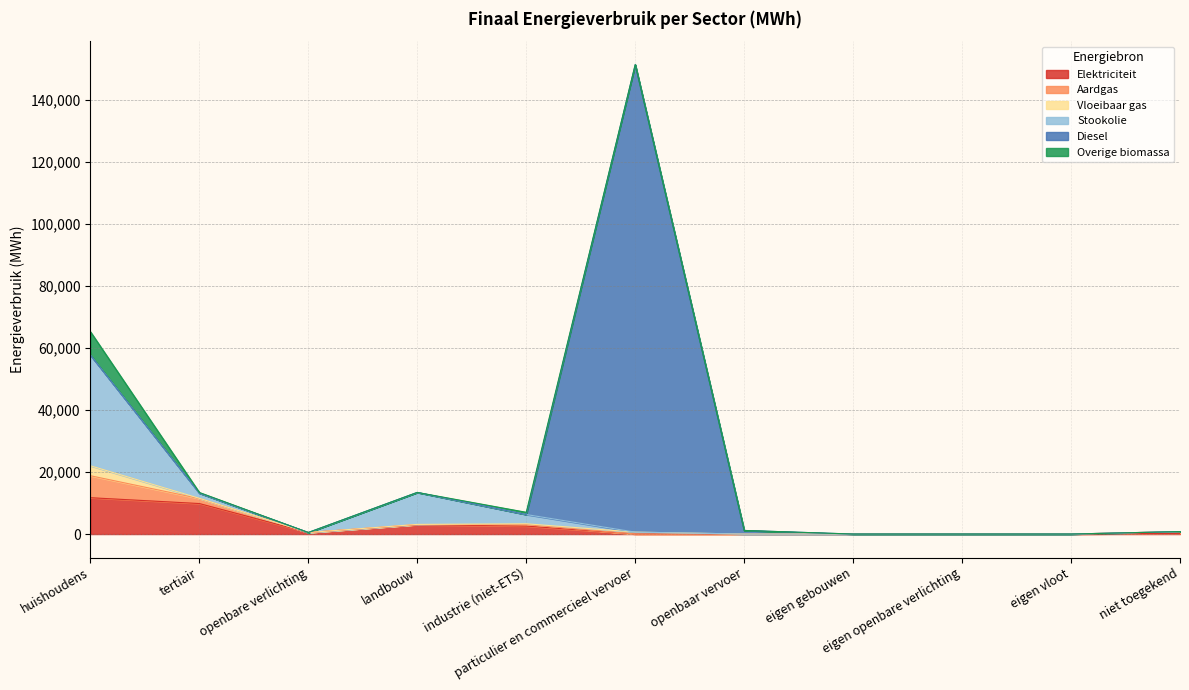

Does the chart display data point markers on the line(s)?

No